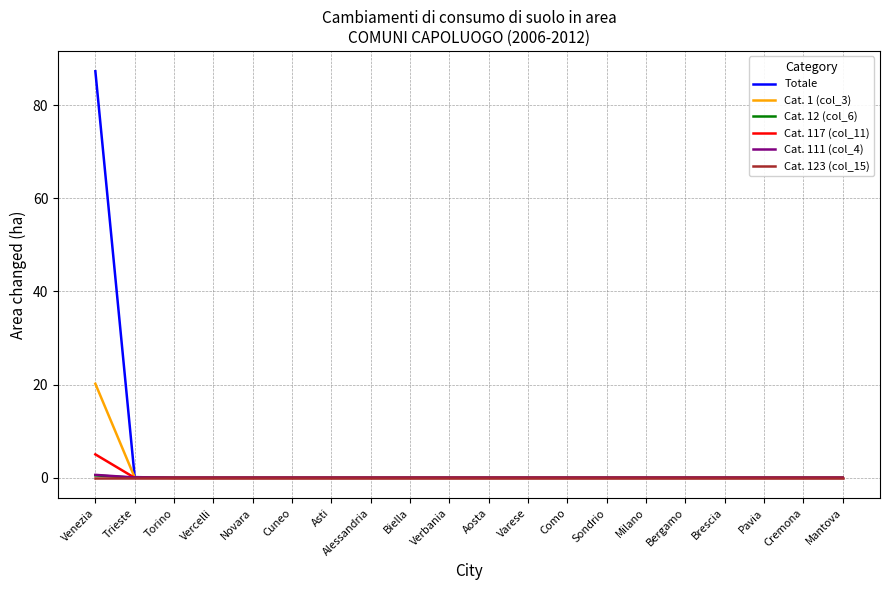

What position from the right is Aosta?

10